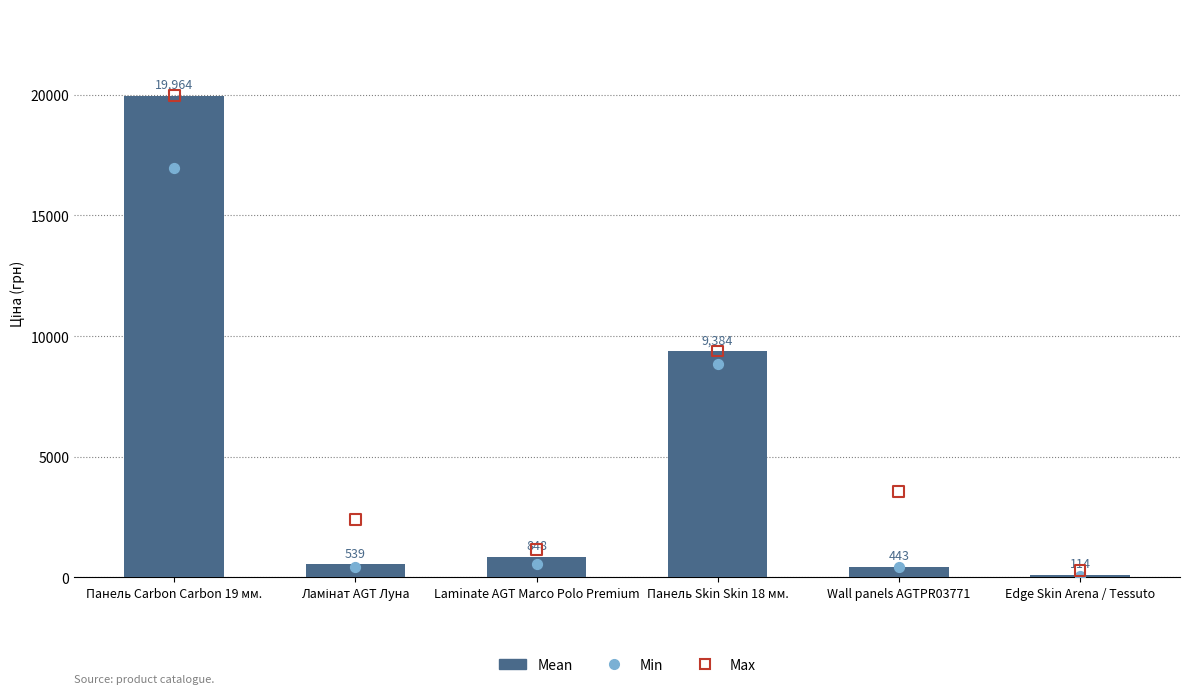

Which series has the widest spread of Y values?

Mean